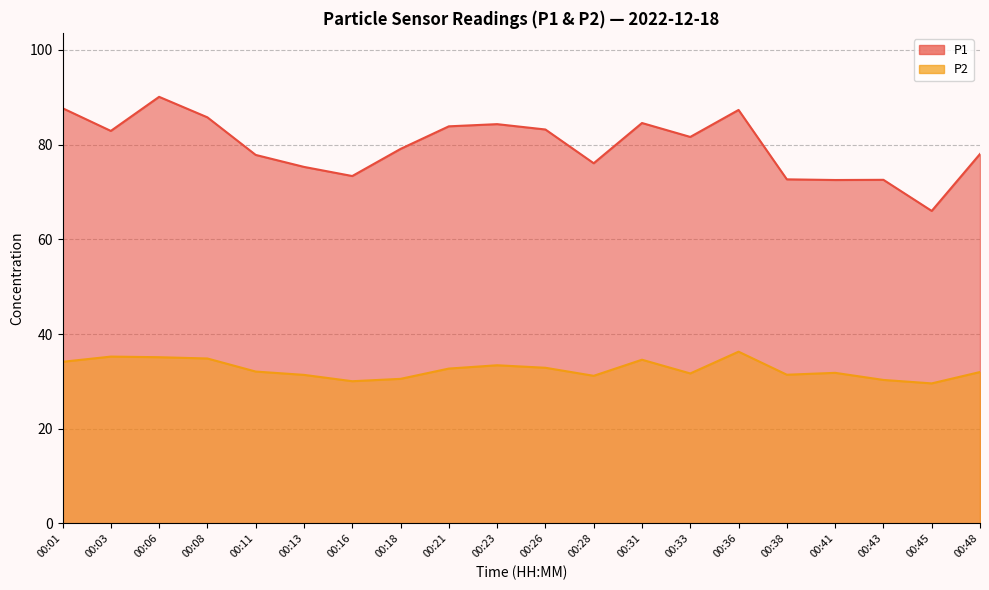

What is the difference between the second highest and second lowest values in the P2 series?

5.2